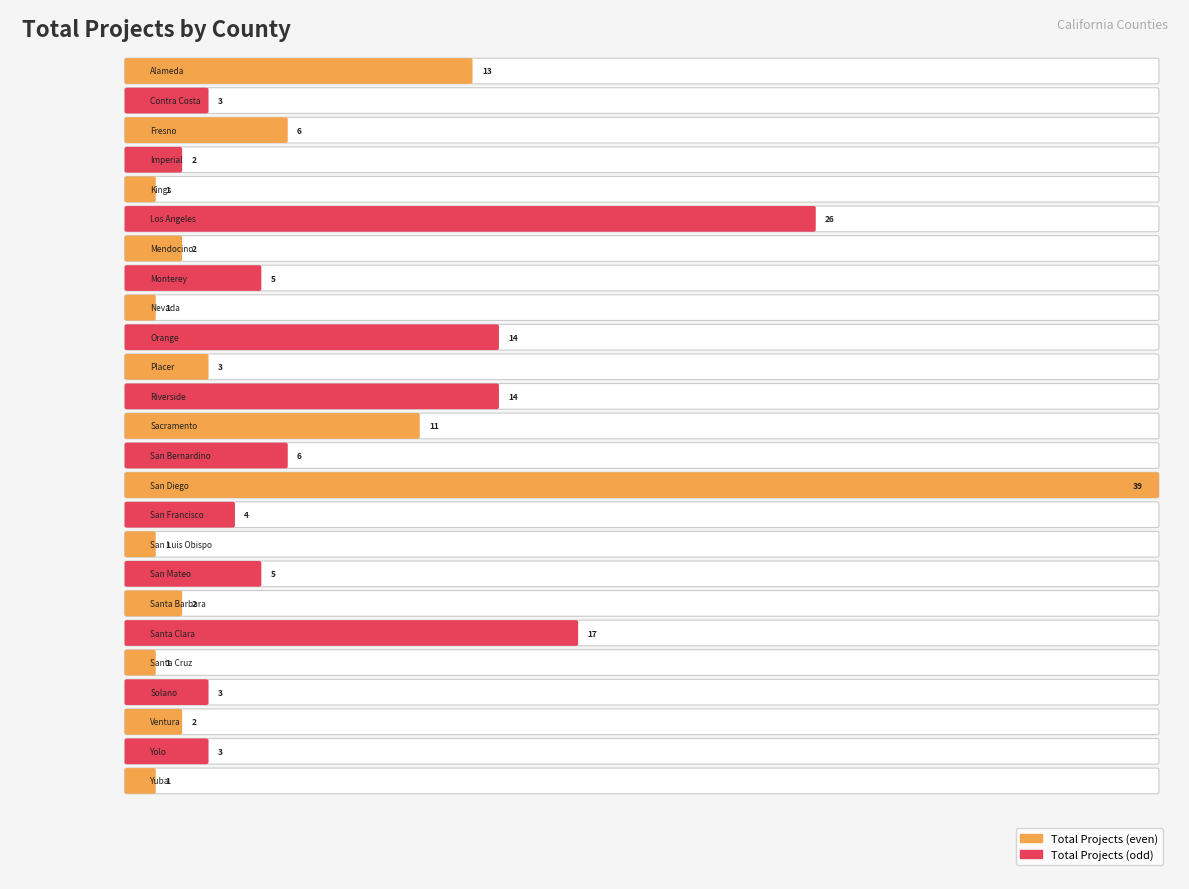

Between Sacramento and Orange, which is larger?

Orange